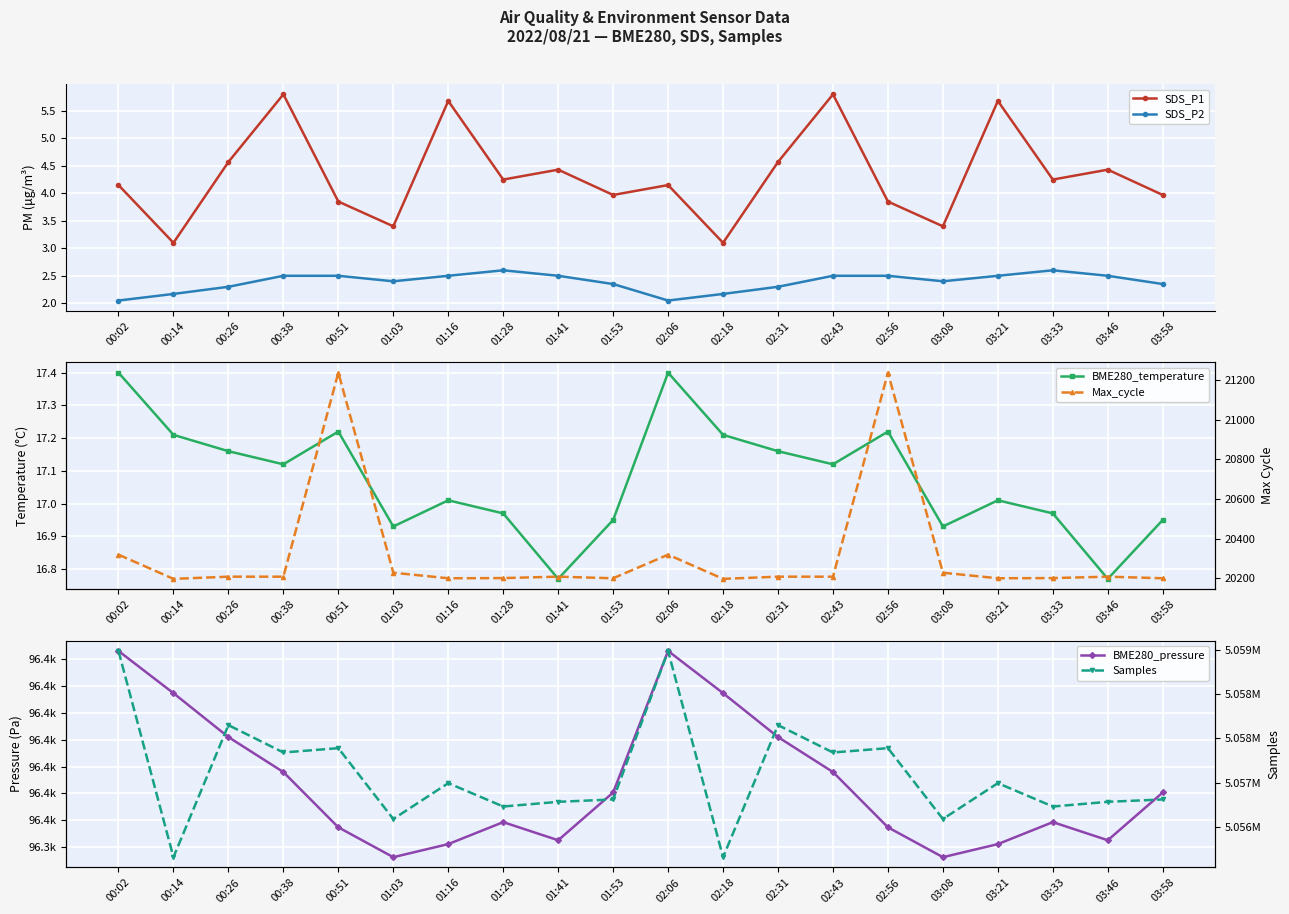

What is the difference between the Samples values at 03:33 and 02:06?

1756.0